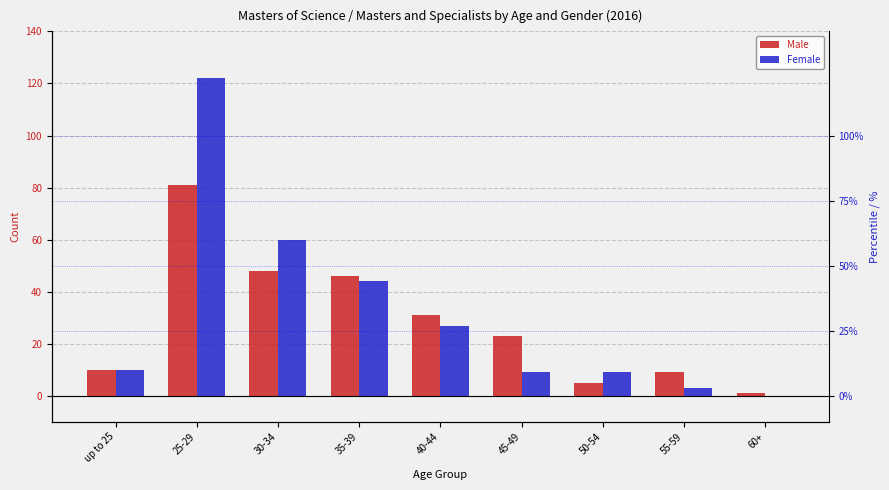

Between 45-49 and 60+, which is larger?

45-49